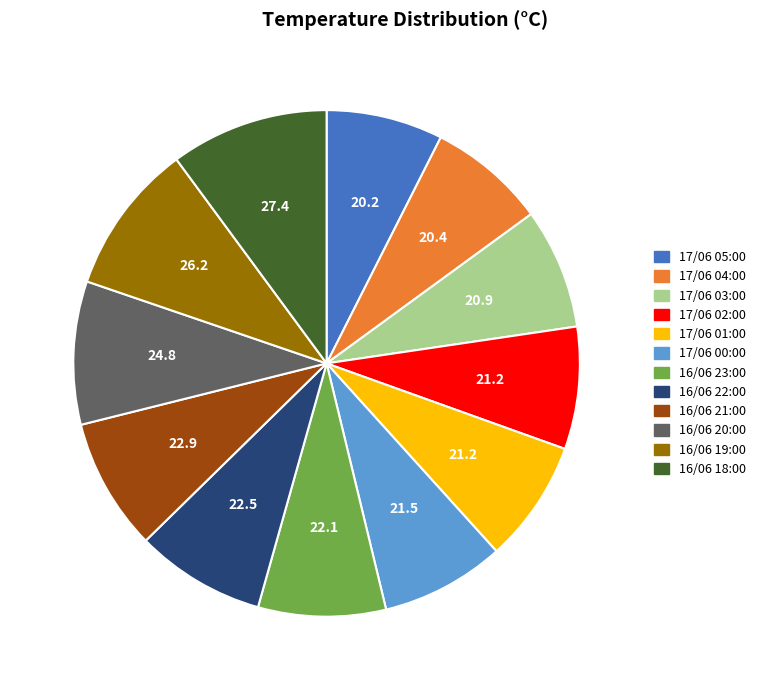

Between 16/06 21:00 and 16/06 19:00, which is larger?

16/06 19:00